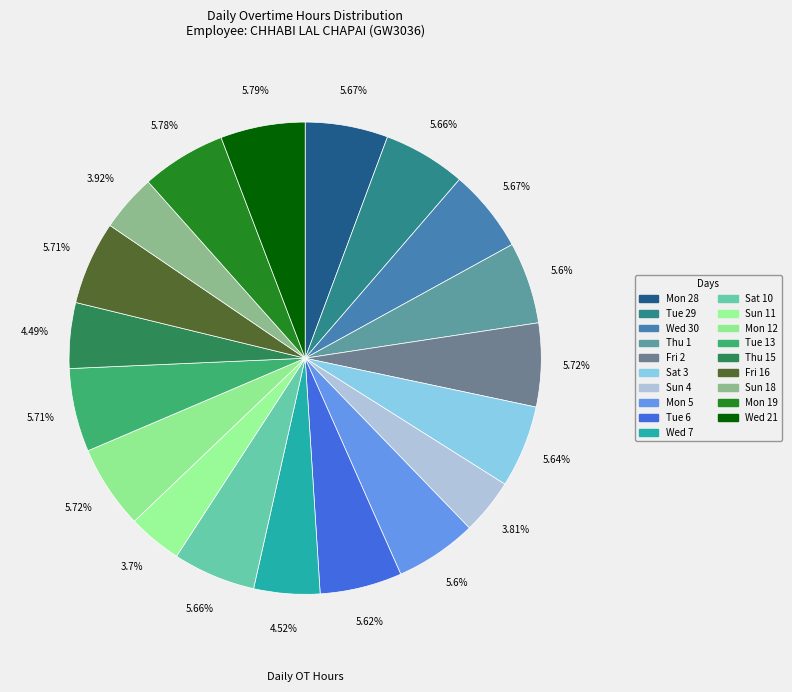

What percentage is the Sun 4 slice, to the nearest percent?

4%